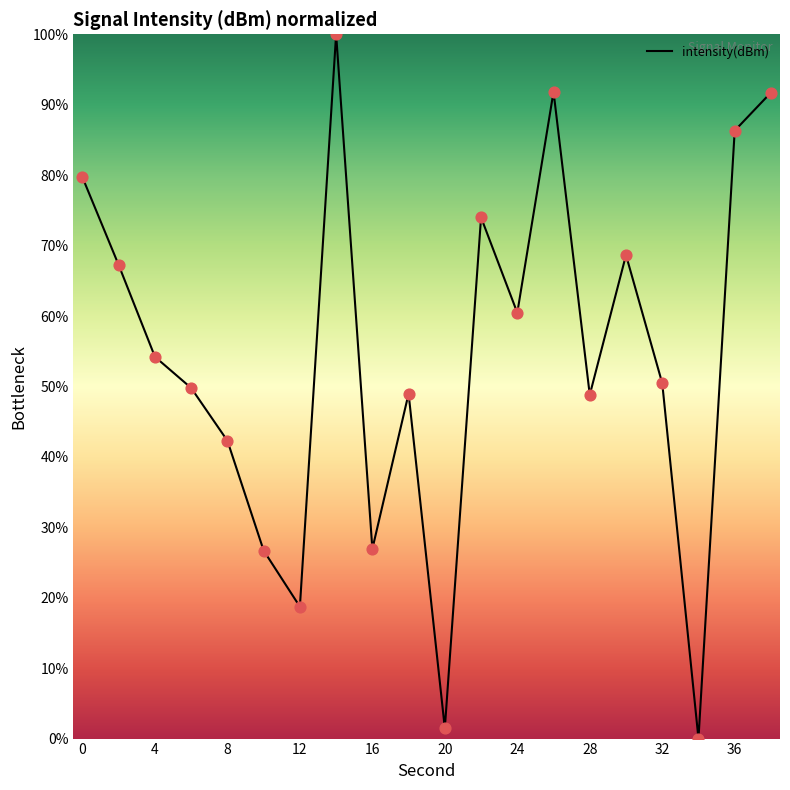

What is the maximum value shown in the chart?

100.0